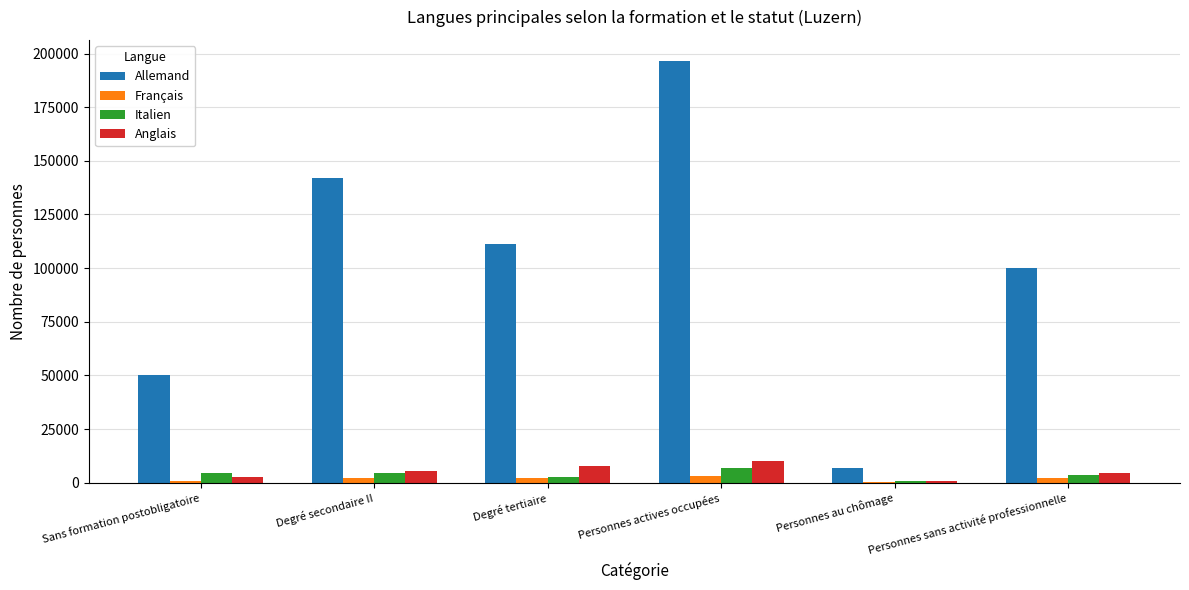

At which category is the sum across all series the highest?

Personnes actives occupées